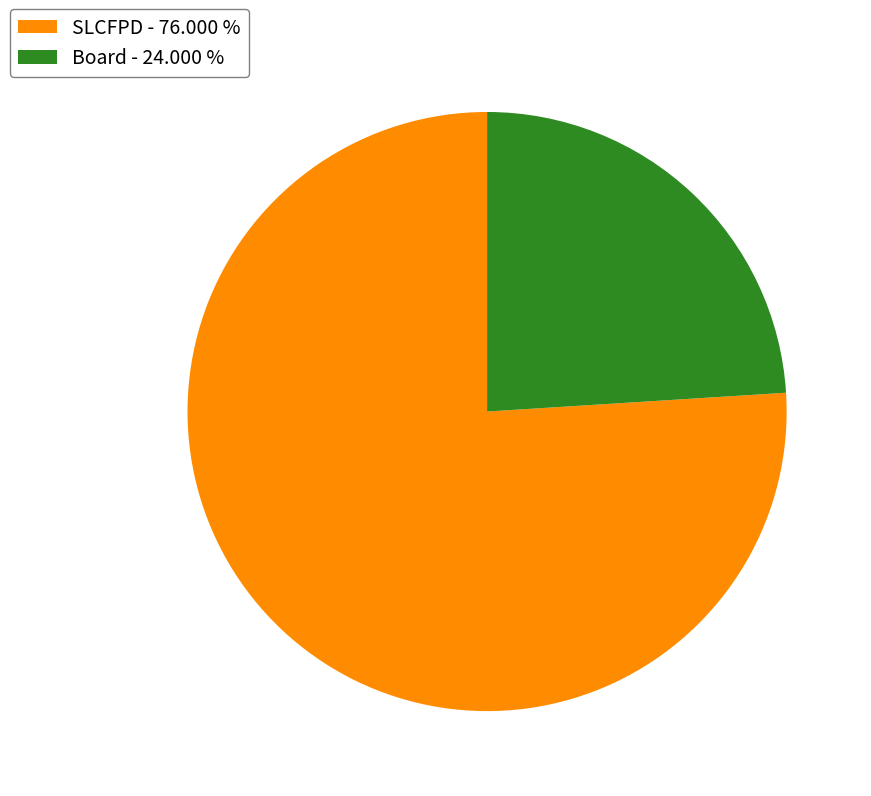

Between SLCFPD and Board, which is larger?

SLCFPD